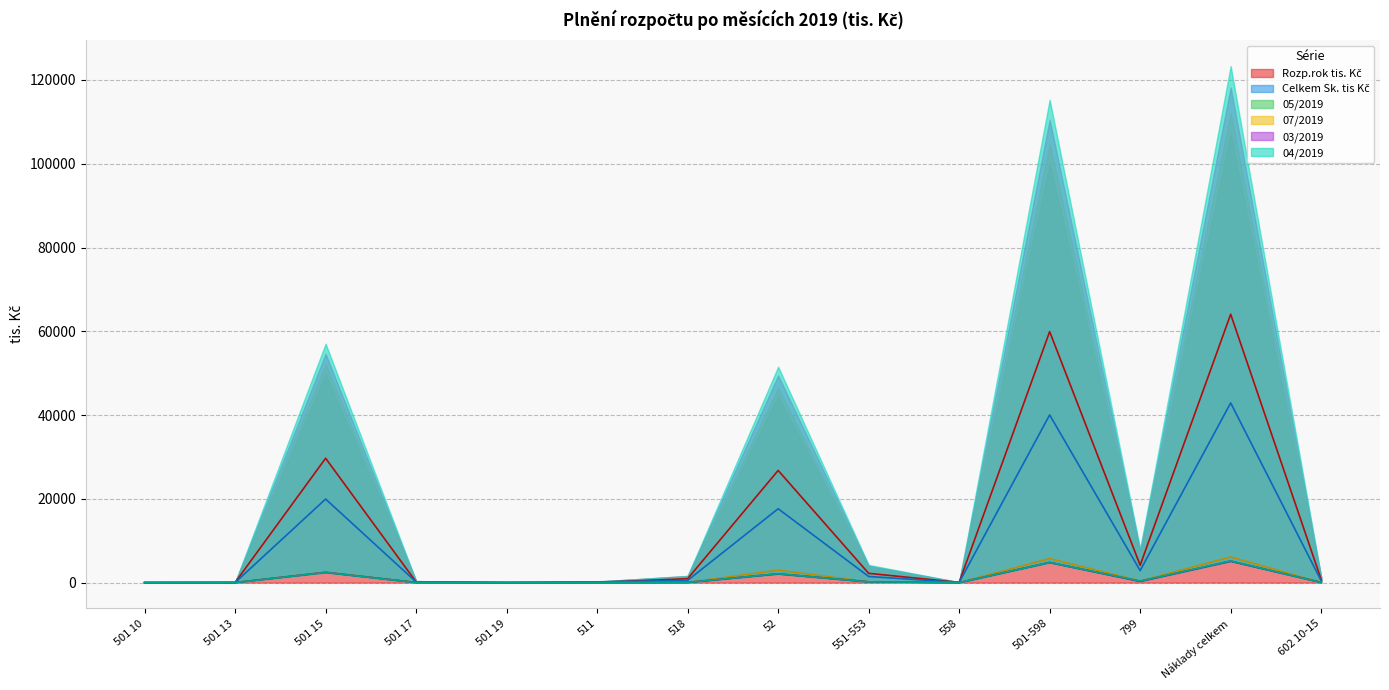

What position from the left is 511?

6